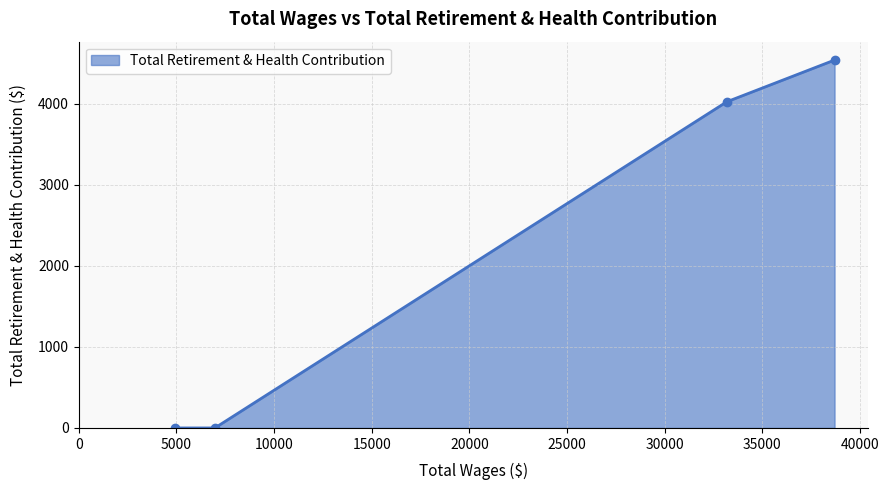

True or false: there are more than 0 points higher than both neighbors.

False